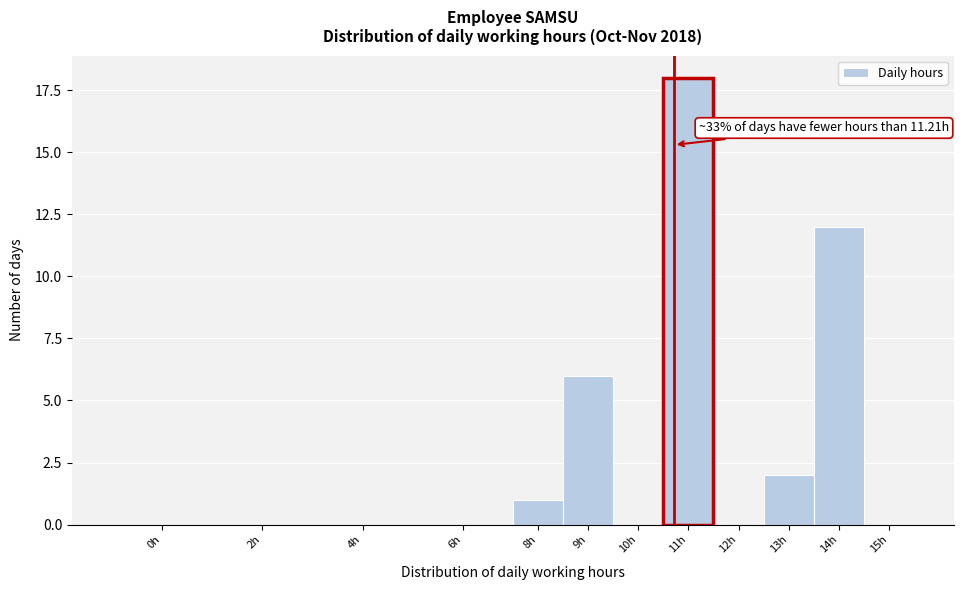

Reading left to right, list all the values displayed in this chart.

0h=0	2h=0	4h=0	6h=0	8h=1	9h=6	10h=0	11h=18	12h=0	13h=2	14h=12	15h=0